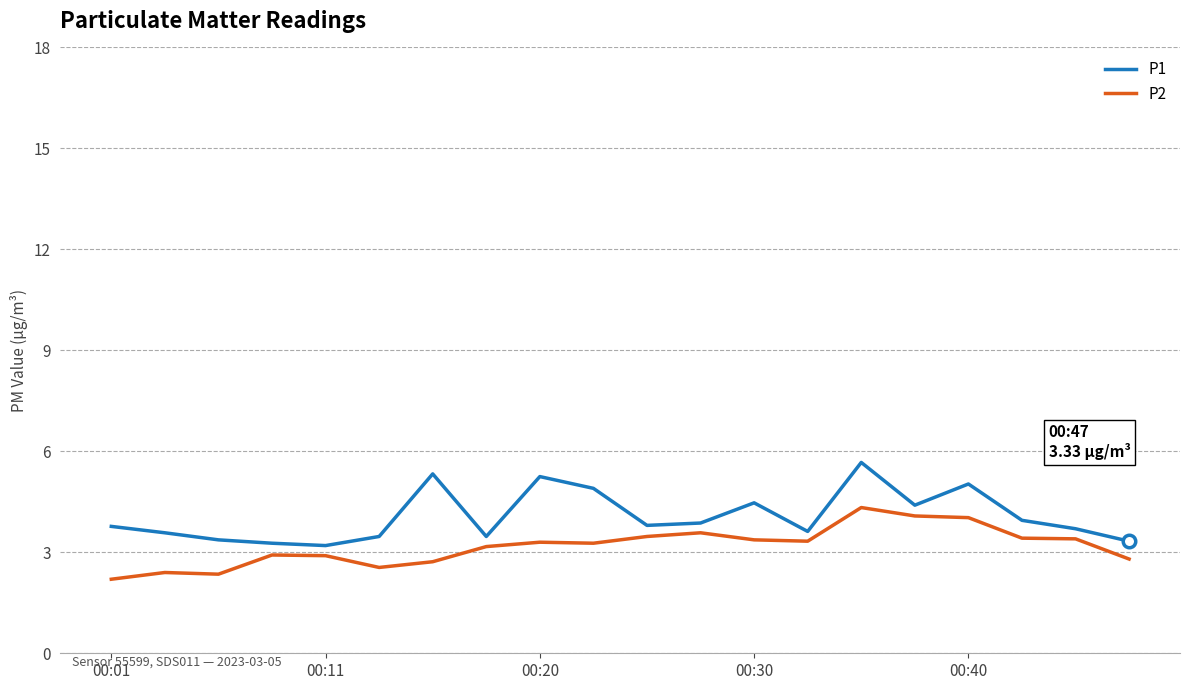

What is the maximum value for P1?

5.7